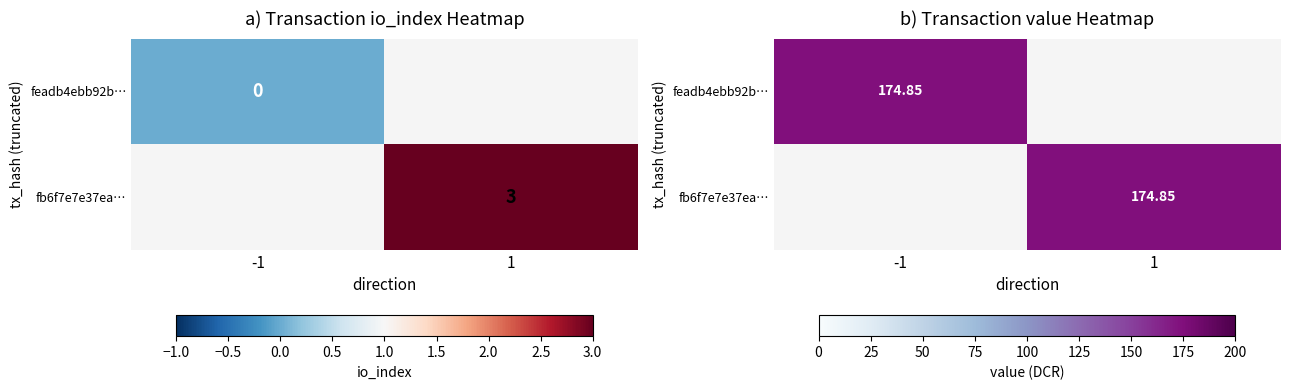

Reading left to right, transcribe all the data shown in this chart.

feadb4ebb92b1d70b8a3380aaacb96e3f2dd732: -1.0	0.0	174.9	1.0
fb6f7e7e37ea7fc915054e201d39e96b628b659: 1.0	3.0	174.9	1.0